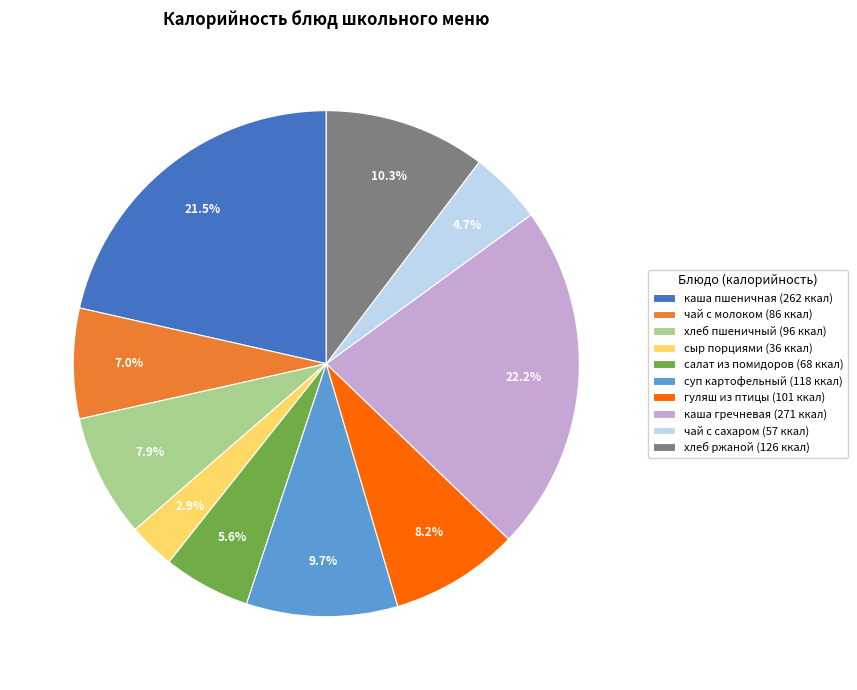

Which slice is the largest?

каша гречневая (271 ккал)